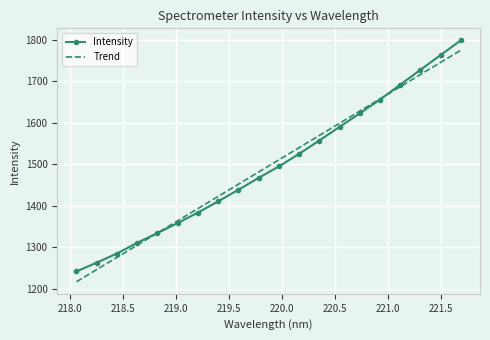

Reading right to left, extract all data points from this chart.

221.6902=1798.4	221.4993=1763.0	221.3083=1727.4	221.1174=1691.7	220.9264=1655.6	220.7354=1622.7	220.5444=1589.9	220.3533=1557.2	220.1623=1525.1	219.9712=1494.9	219.7801=1467.2	219.589=1438.5	219.3979=1410.7	219.2067=1383.7	219.0156=1358.5	218.8244=1334.3	218.6332=1311.0	218.442=1285.1	218.2508=1263.2	218.0596=1241.9